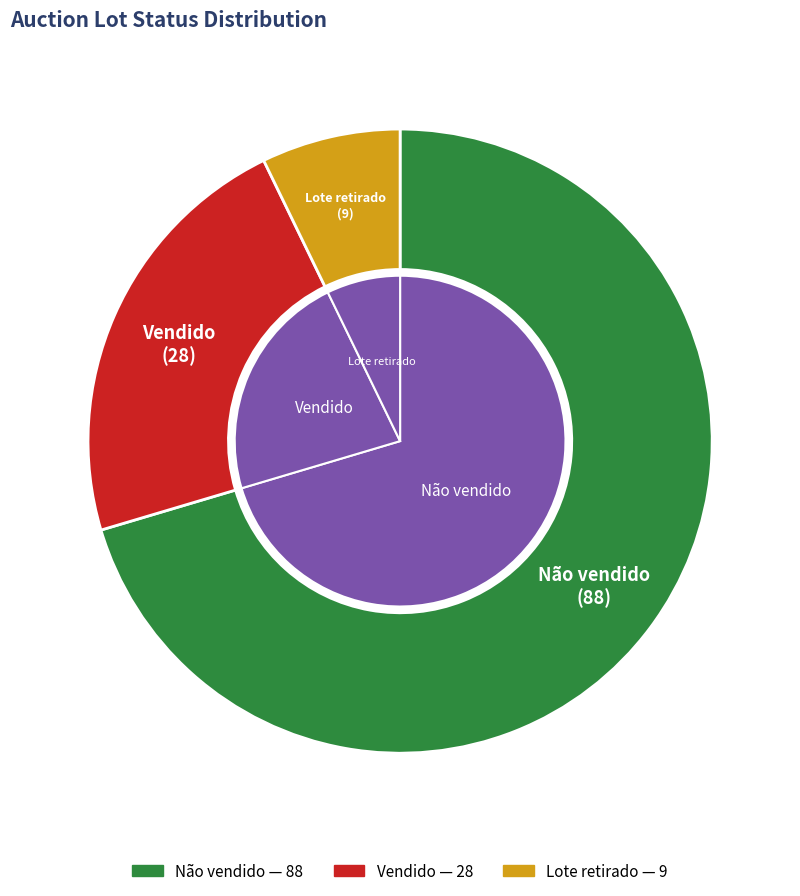

Rank the categories by value from lowest to highest.

Lote retirado, Vendido, Não vendido